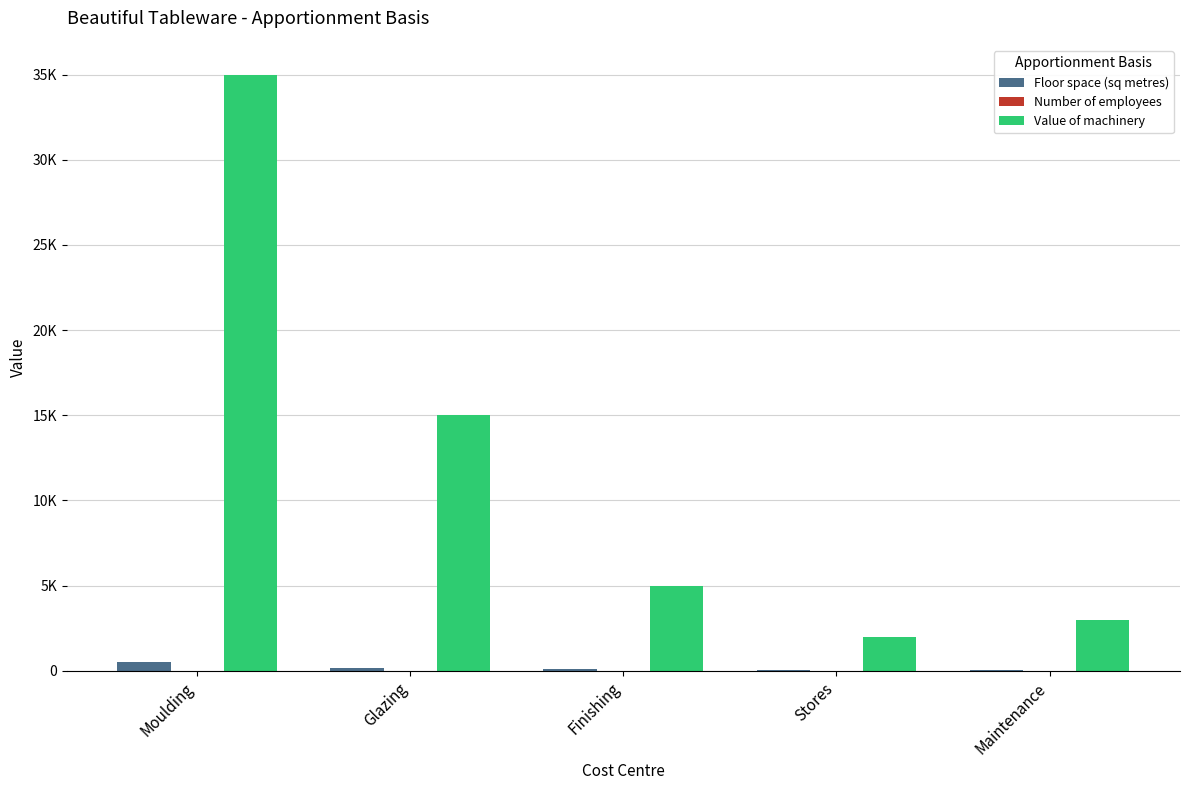

Does the chart contain stacked bars?

No